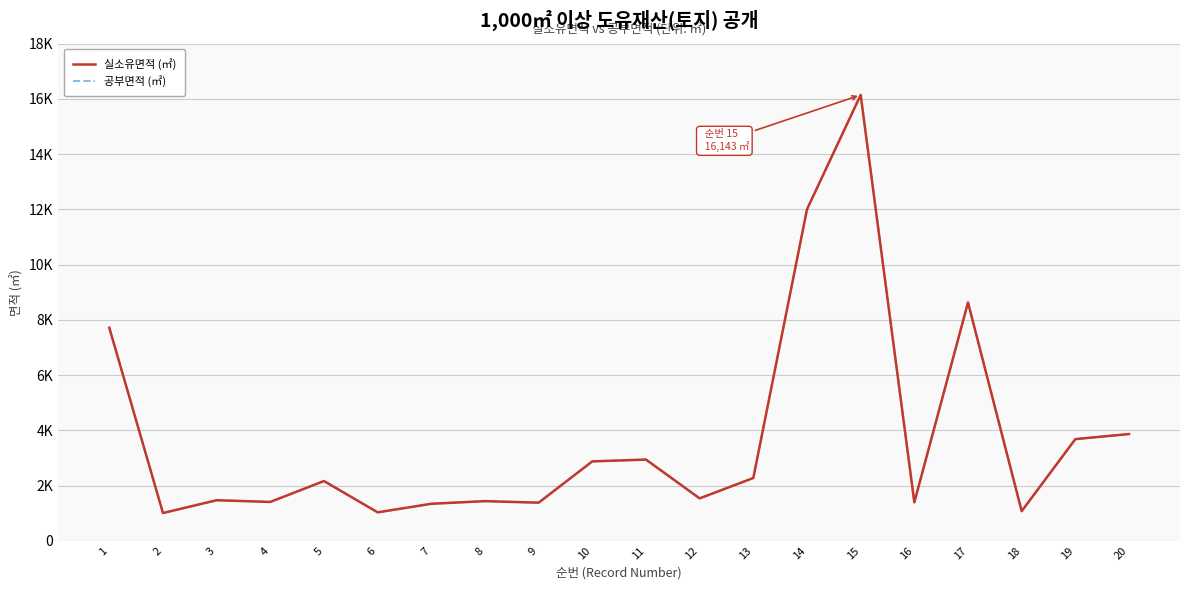

Which category has the lowest value in the 실소유면적 (㎡) series?

2